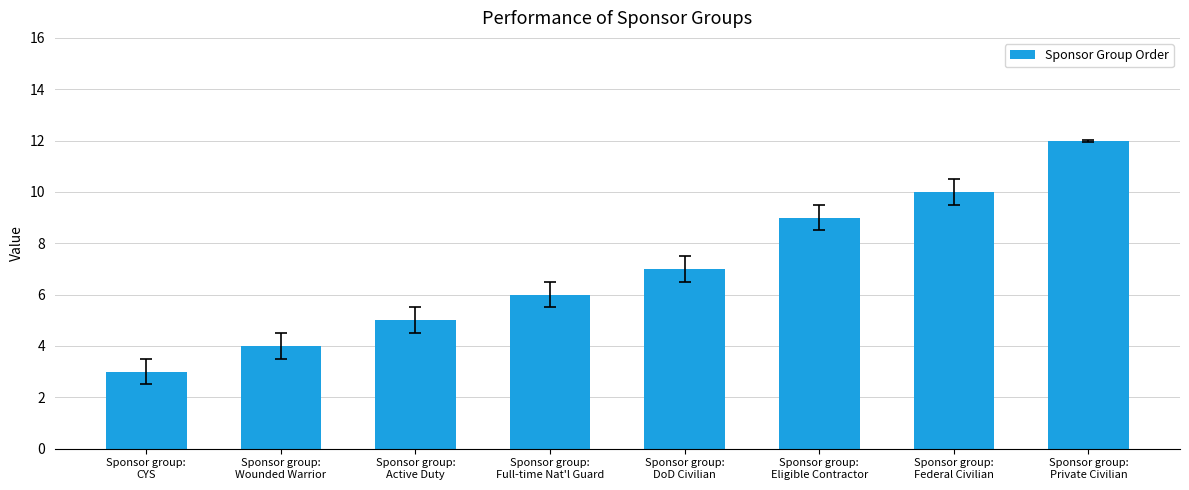

What is the sum of the values at Sponsor group:
DoD Civilian and Sponsor group:
CYS?

10